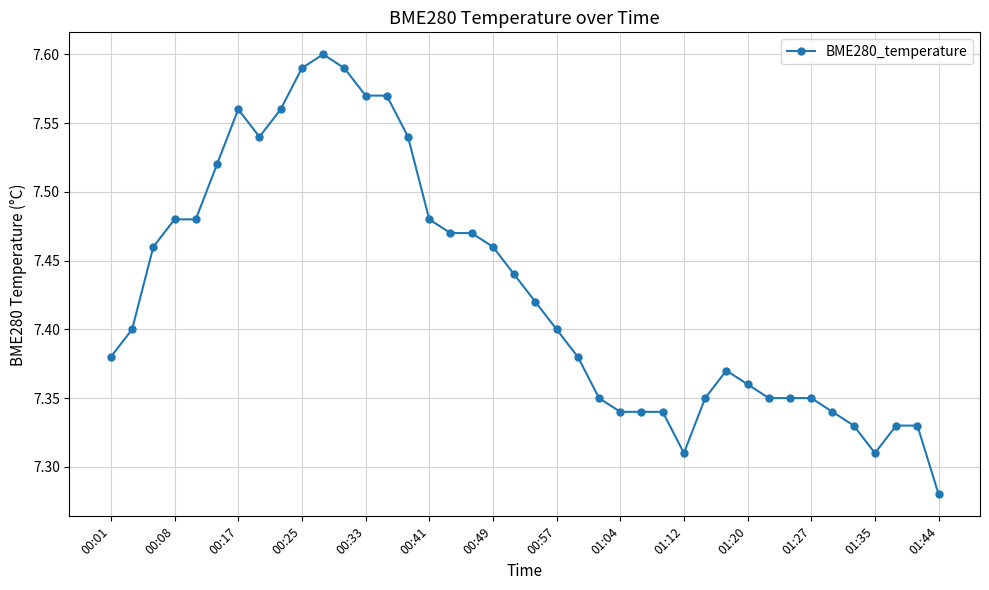

What is the difference between the second highest and minimum values?

0.3